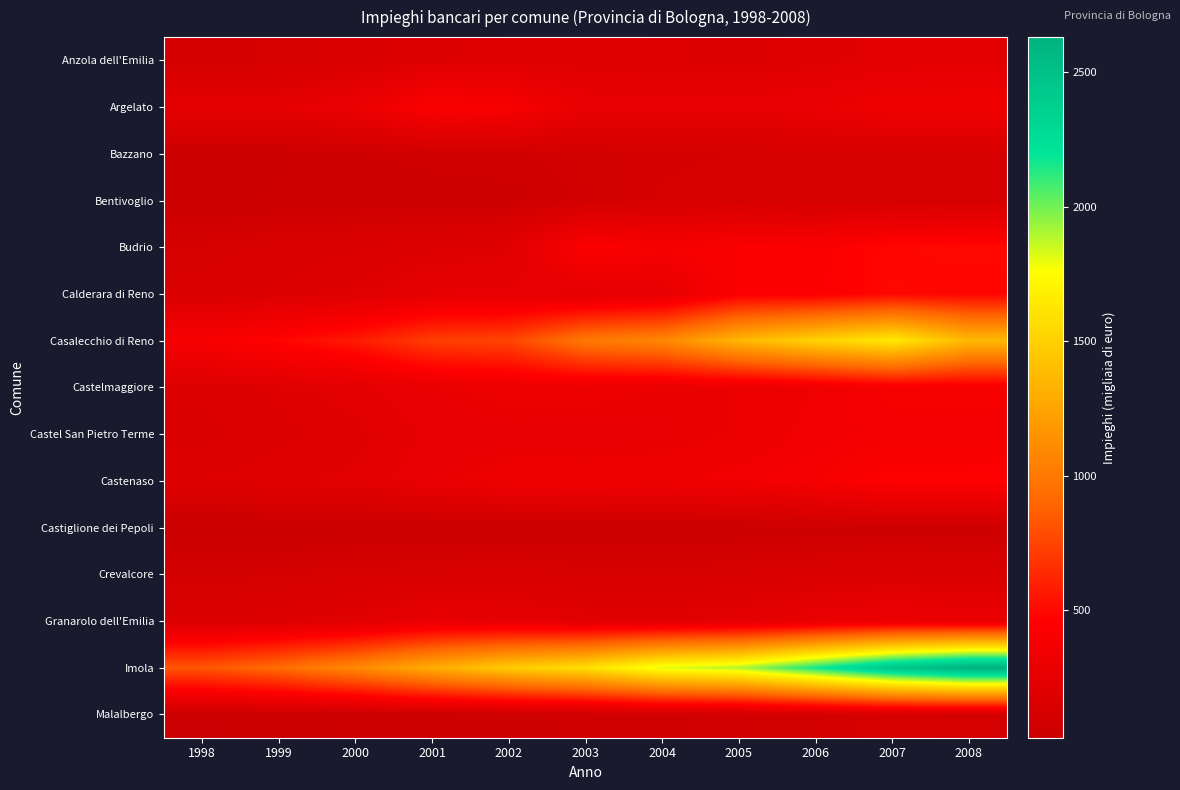

Reading left to right, extract all data points from this chart.

Anzola dell'Emilia: 1998=98.6	1999=111.9	2000=149.8	2001=182.8	2002=190.2	2003=193.0	2004=188.7	2005=177.8	2006=196.6	2007=230.7	2008=234.4
Argelato: 1998=244.6	1999=248.2	2000=296.1	2001=437.5	2002=410.1	2003=272.8	2004=271.8	2005=271.9	2006=290.0	2007=337.1	2008=344.6
Bazzano: 1998=41.7	1999=43.4	2000=62.2	2001=74.2	2002=77.2	2003=94.1	2004=102.7	2005=109.5	2006=116.6	2007=130.5	2008=120.4
Bentivoglio: 1998=40.2	1999=49.3	2000=50.1	2001=51.1	2002=55.0	2003=87.7	2004=112.8	2005=126.7	2006=107.7	2007=113.1	2008=119.1
Budrio: 1998=115.6	1999=142.1	2000=158.2	2001=186.9	2002=202.9	2003=436.7	2004=400.3	2005=421.4	2006=429.9	2007=491.6	2008=499.9
Calderara di Reno: 1998=152.2	1999=167.8	2000=203.4	2001=252.2	2002=260.5	2003=237.5	2004=257.4	2005=431.9	2006=434.4	2007=496.2	2008=482.2
Casalecchio di Reno: 1998=396.7	1999=484.1	2000=573.3	2001=730.3	2002=754.1	2003=1003.2	2004=1085.2	2005=1353.8	2006=1514.5	2007=1642.3	2008=1364.9
Castelmaggiore: 1998=169.1	1999=195.8	2000=235.1	2001=292.4	2002=319.1	2003=317.3	2004=300.5	2005=301.6	2006=339.0	2007=398.6	2008=399.9
Castel San Pietro Terme: 1998=154.5	1999=178.3	2000=200.3	2001=260.7	2002=278.8	2003=273.7	2004=285.4	2005=304.2	2006=356.1	2007=376.9	2008=374.3
Castenaso: 1998=189.5	1999=208.4	2000=221.5	2001=285.4	2002=327.2	2003=331.3	2004=326.1	2005=357.8	2006=387.0	2007=459.0	2008=463.7
Castiglione dei Pepoli: 1998=26.8	1999=30.6	2000=36.8	2001=43.0	2002=43.4	2003=44.1	2004=43.9	2005=45.8	2006=51.5	2007=55.9	2008=54.5
Crevalcore: 1998=96.8	1999=107.2	2000=130.8	2001=136.1	2002=143.6	2003=128.2	2004=123.5	2005=136.1	2006=153.5	2007=167.5	2008=156.3
Granarolo dell'Emilia: 1998=156.3	1999=185.7	2000=210.8	2001=279.3	2002=259.2	2003=225.4	2004=220.0	2005=240.5	2006=282.7	2007=312.8	2008=292.1
Imola: 1998=827.3	1999=931.9	2000=1091.0	2001=1301.6	2002=1471.2	2003=1587.4	2004=1813.2	2005=1895.5	2006=2169.3	2007=2459.6	2008=2631.3
Malalbergo: 1998=32.7	1999=44.0	2000=47.5	2001=50.0	2002=56.5	2003=67.3	2004=81.2	2005=85.6	2006=99.4	2007=119.3	2008=108.4